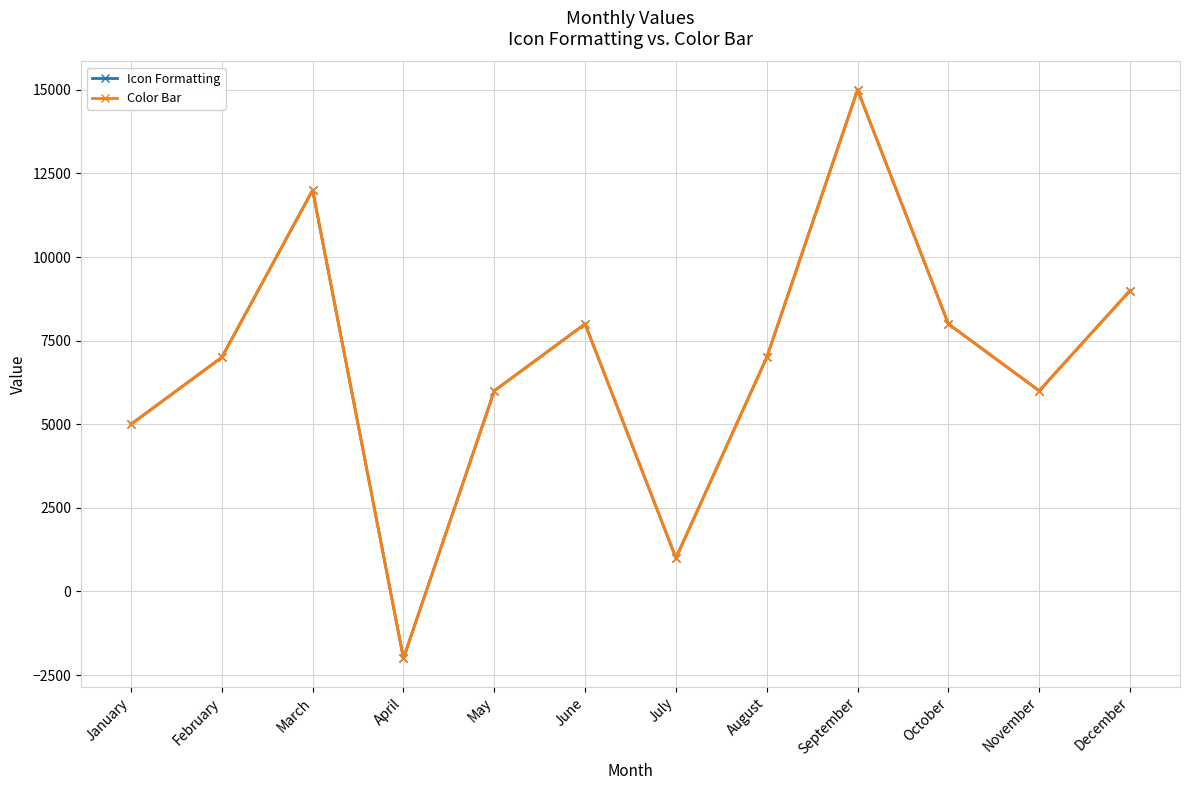

Does the chart have visible grid lines?

Yes